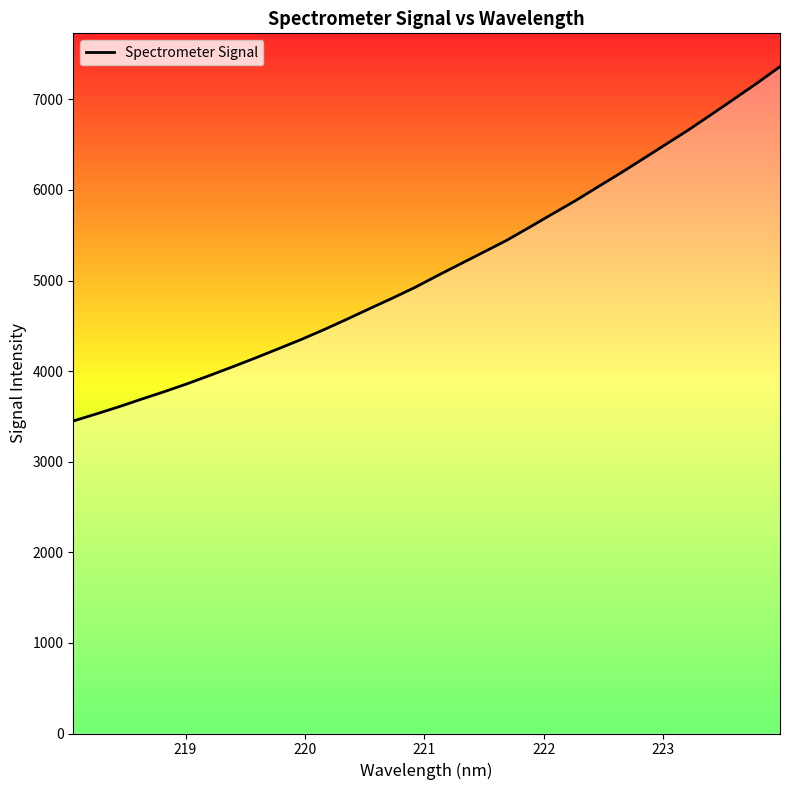

What is the difference between the maximum and minimum values?

3911.7